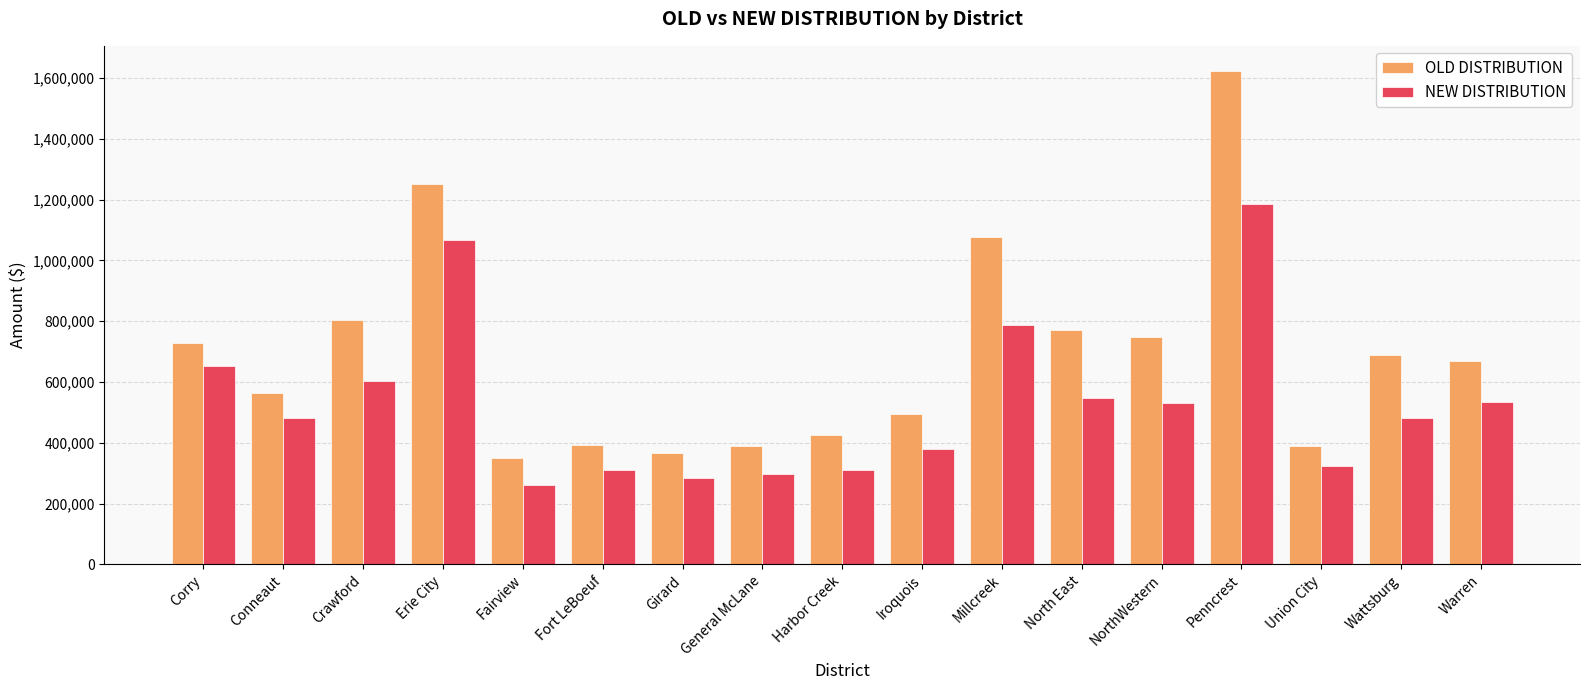

What is the maximum value for NEW DISTRIBUTION?

1184591.0